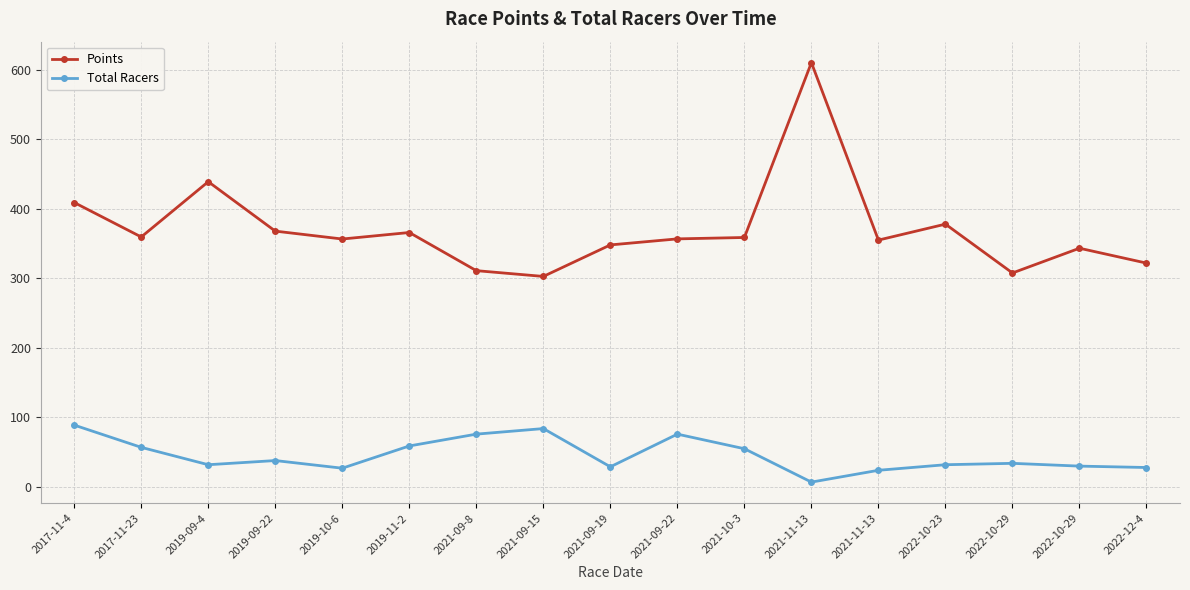

What is the spread (max minus min) of values at 2021-09-22?

280.8